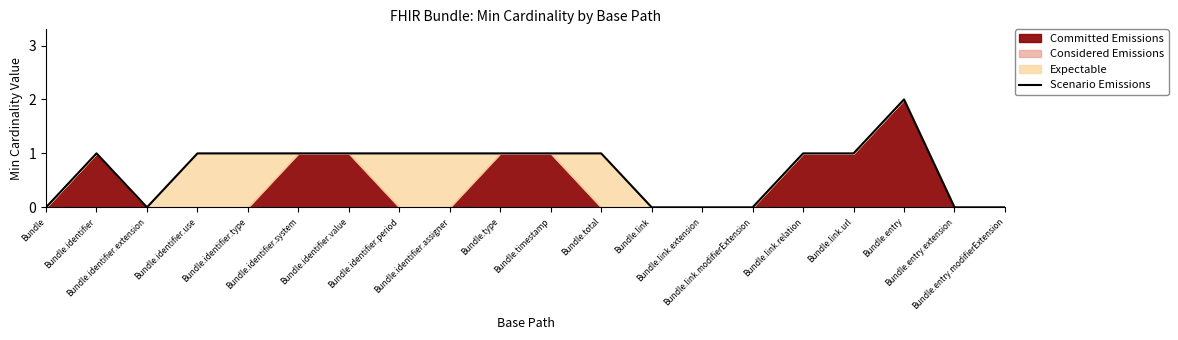

How many points are lower than both their immediate neighbors (excluding endpoints)?

1